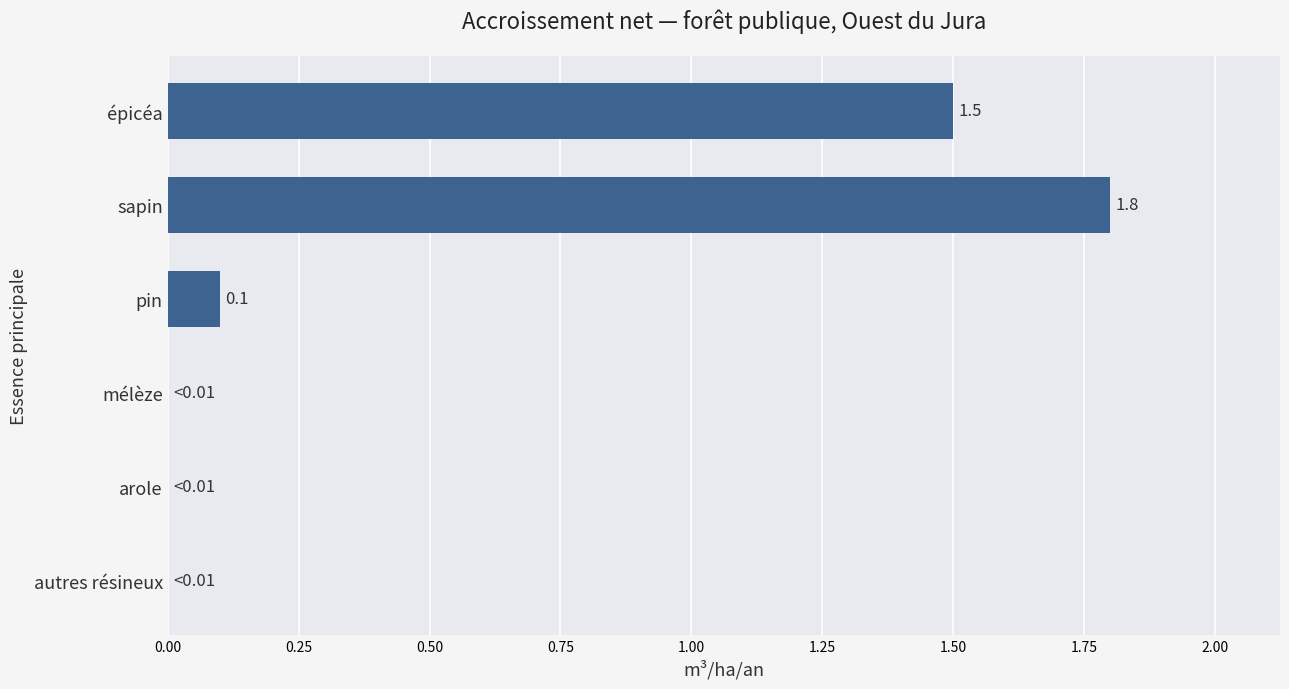

At which category does the chart reach its peak across all series?

sapin